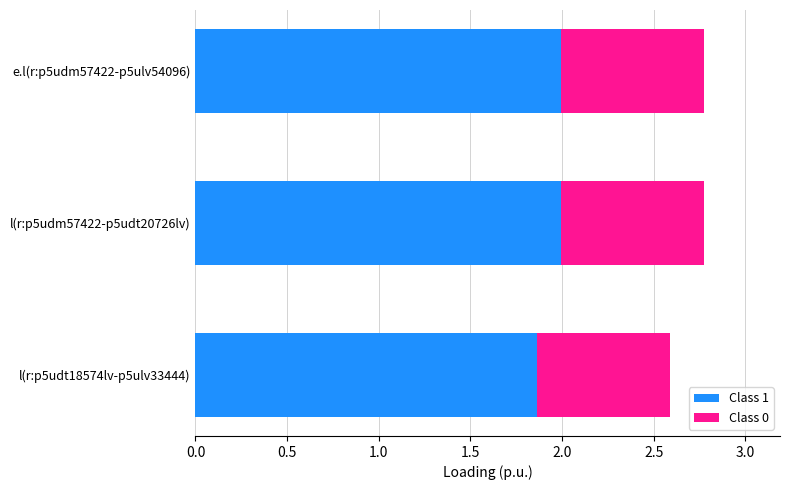

What is the maximum value for Class 1?

2.0